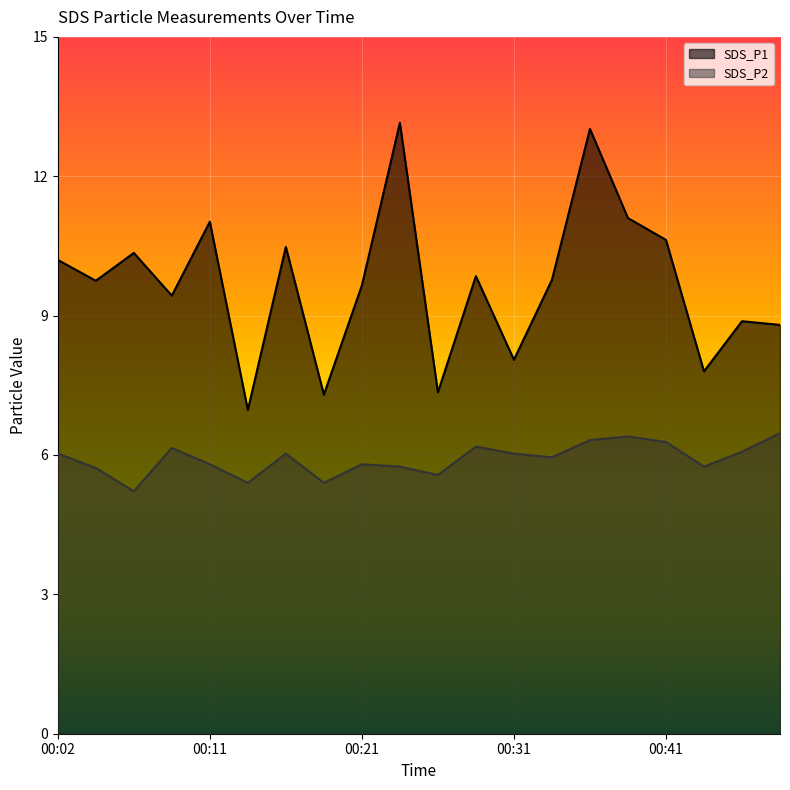

Reading left to right, what are all the values shown in this chart?

SDS_P1: 00:02=10.2	00:04=9.8	00:06=10.3	00:09=9.4	00:11=11.0	00:14=7.0	00:16=10.5	00:19=7.3	00:21=9.7	00:24=13.2	00:26=7.3	00:28=9.8	00:31=8.1	00:33=9.8	00:36=13.0	00:38=11.1	00:41=10.6	00:43=7.8	00:46=8.9	00:48=8.8
SDS_P2: 00:02=6.0	00:04=5.7	00:06=5.2	00:09=6.2	00:11=5.8	00:14=5.4	00:16=6.0	00:19=5.4	00:21=5.8	00:24=5.8	00:26=5.6	00:28=6.2	00:31=6.0	00:33=6.0	00:36=6.3	00:38=6.4	00:41=6.3	00:43=5.8	00:46=6.1	00:48=6.5